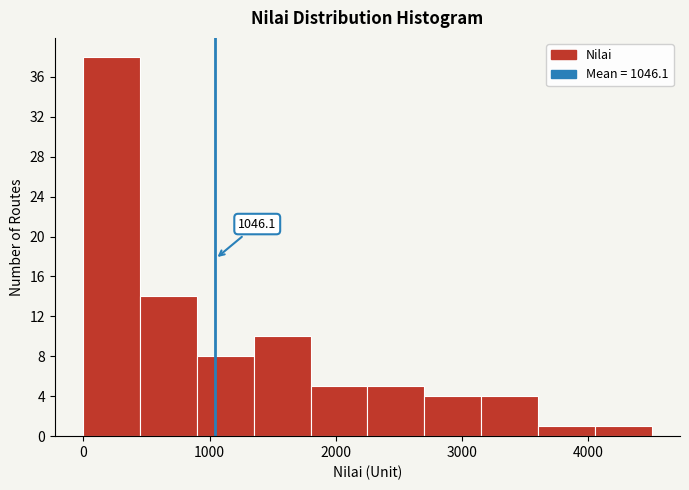

Which range on the x-axis has the tallest bar?

0 to 450